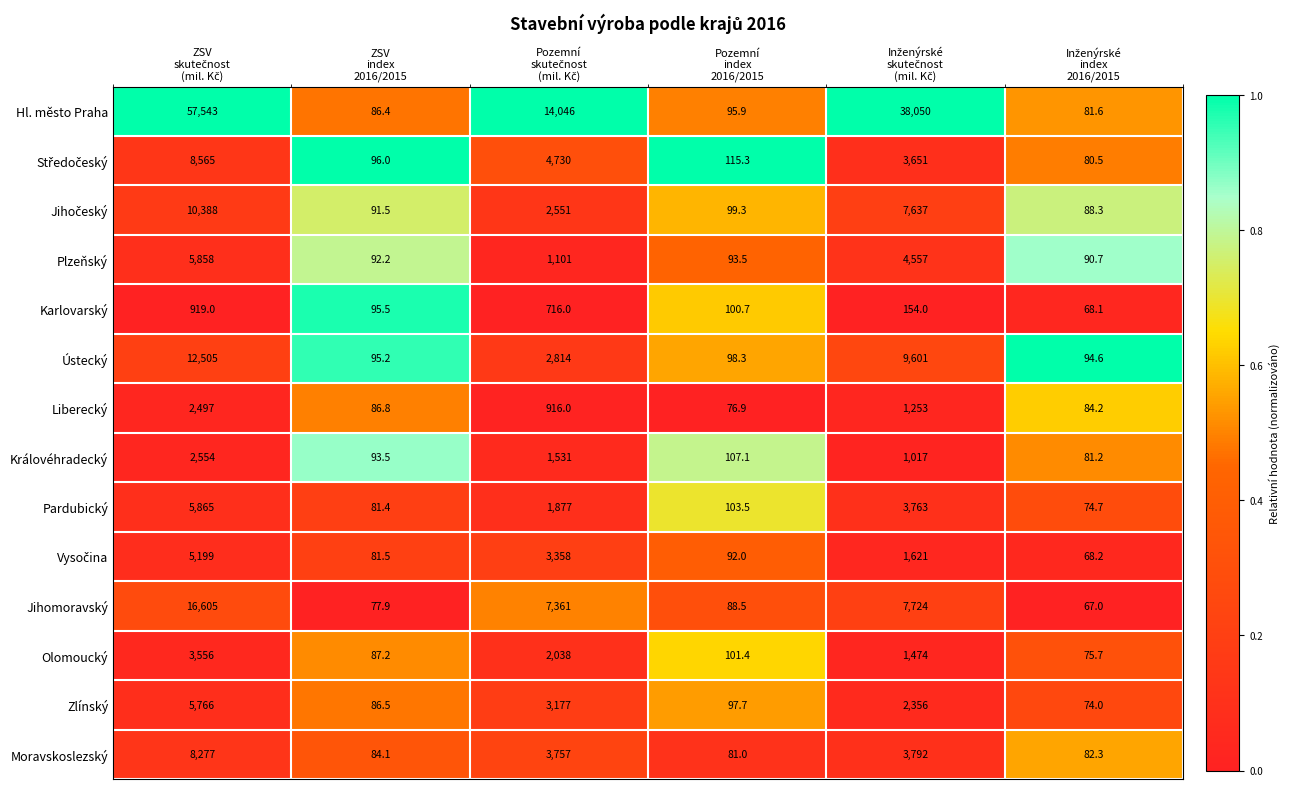

What is the minimum value for Moravskoslezský?

81.0